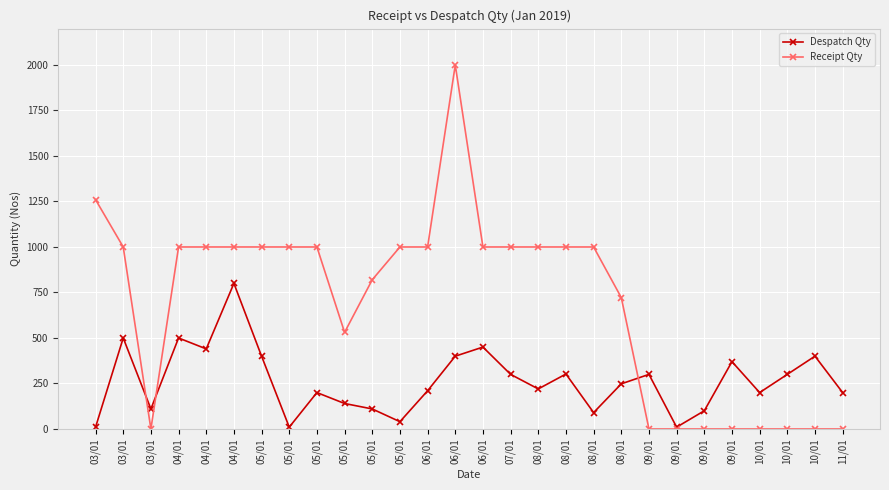

Does the chart have visible grid lines?

Yes